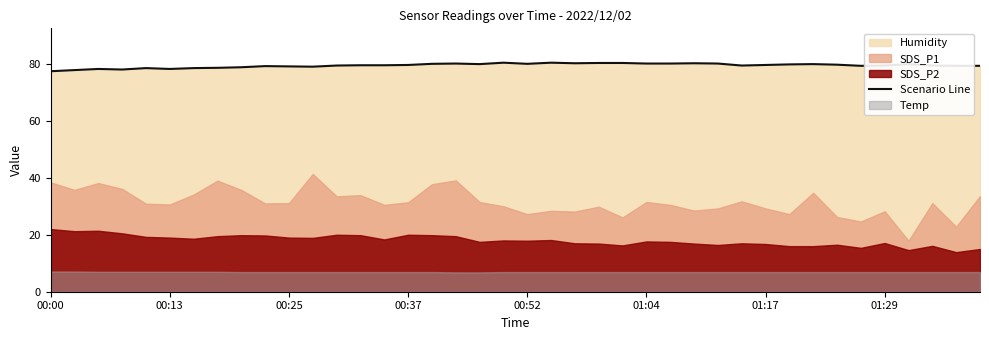

Where does the data first go above 79?

9